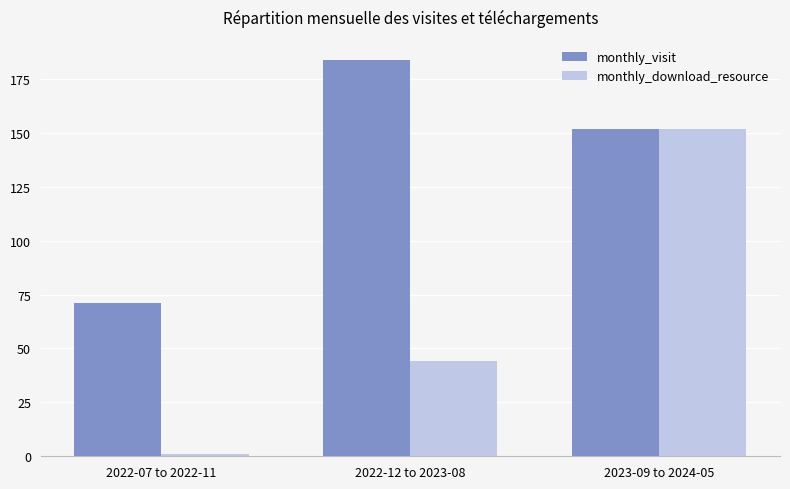

What is the difference between the maximum and second lowest values in the monthly_visit series?

32